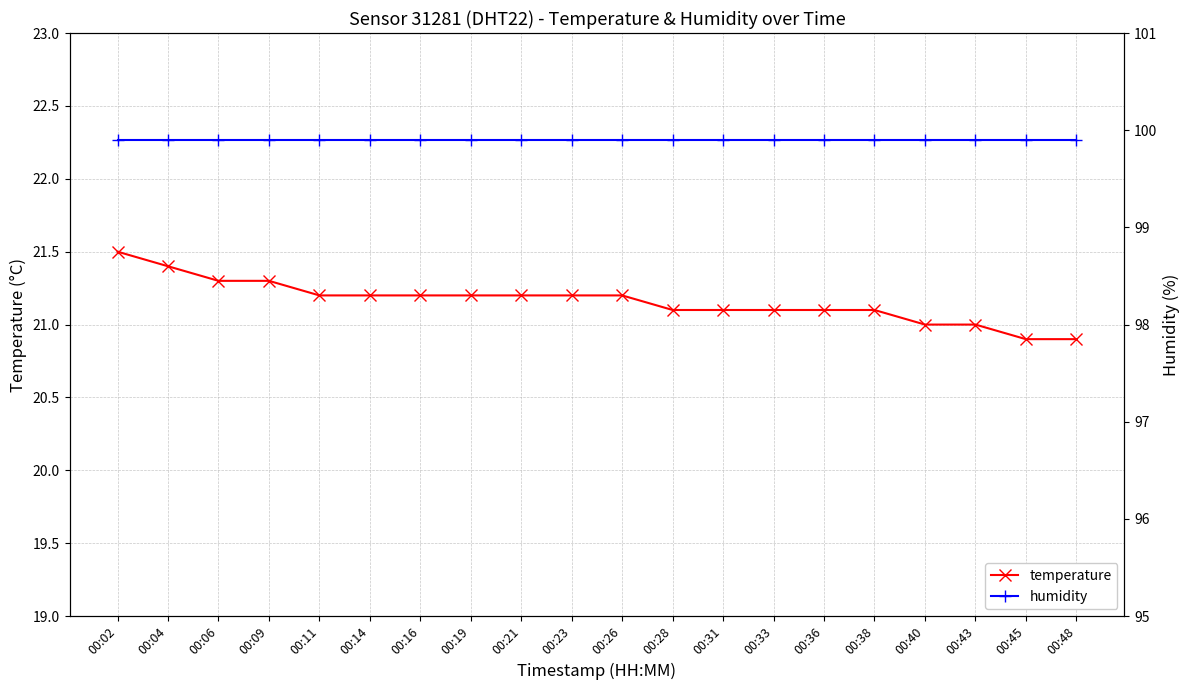

Which series has the widest spread of values?

temperature